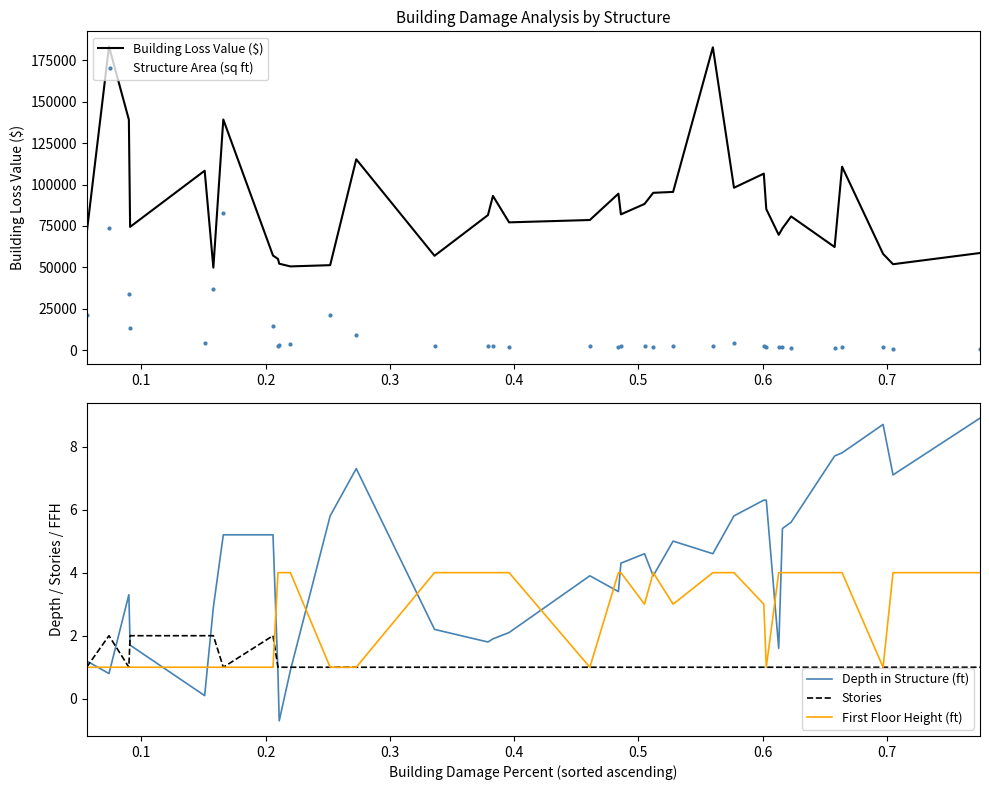

What is the maximum value for First Floor Height (ft)?

4.0